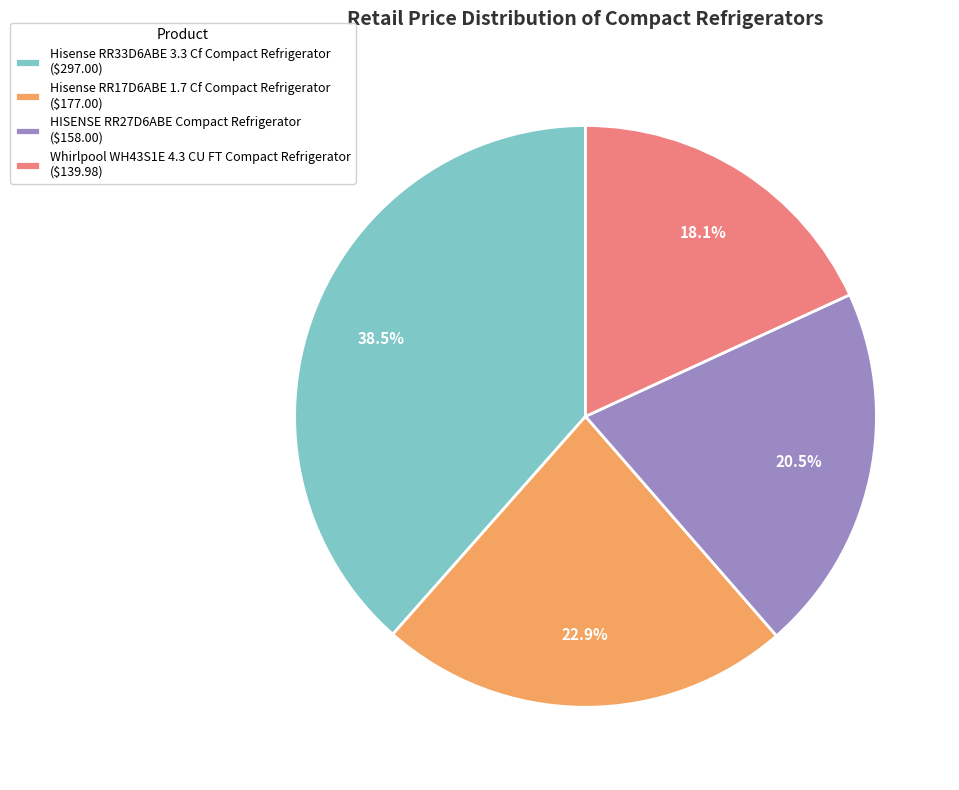

Does any single category account for the majority?

No